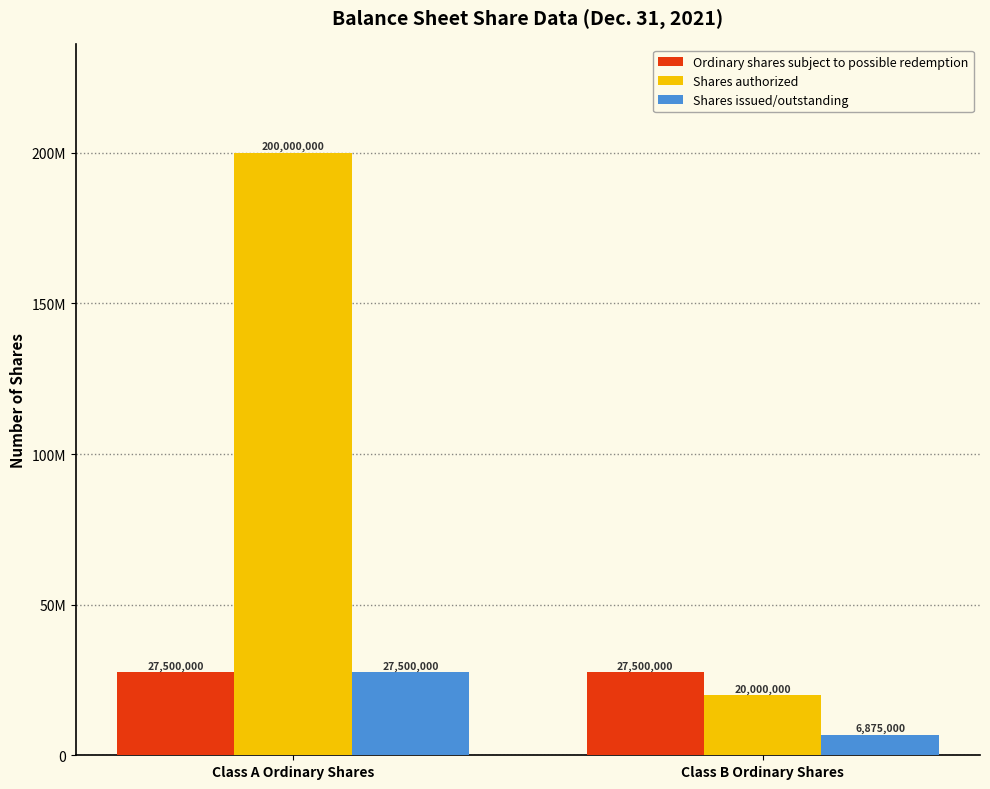

What is the difference between the highest and lowest values at Class B Ordinary Shares?

20625000